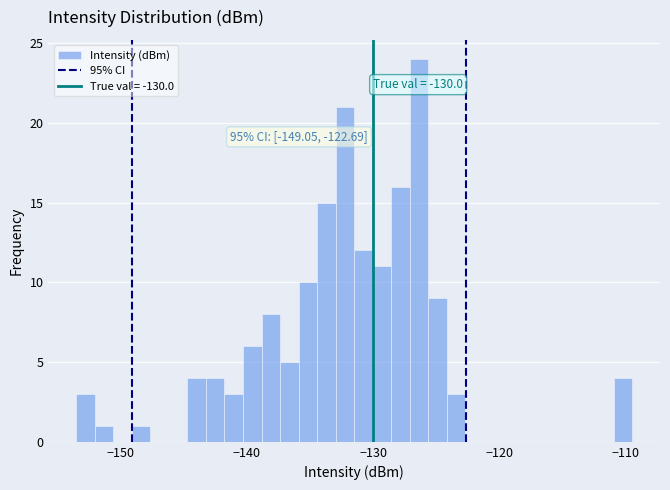

Around what value on the x-axis is the tallest bar? Give the approximate position of its centre, as read against the axis.

-126